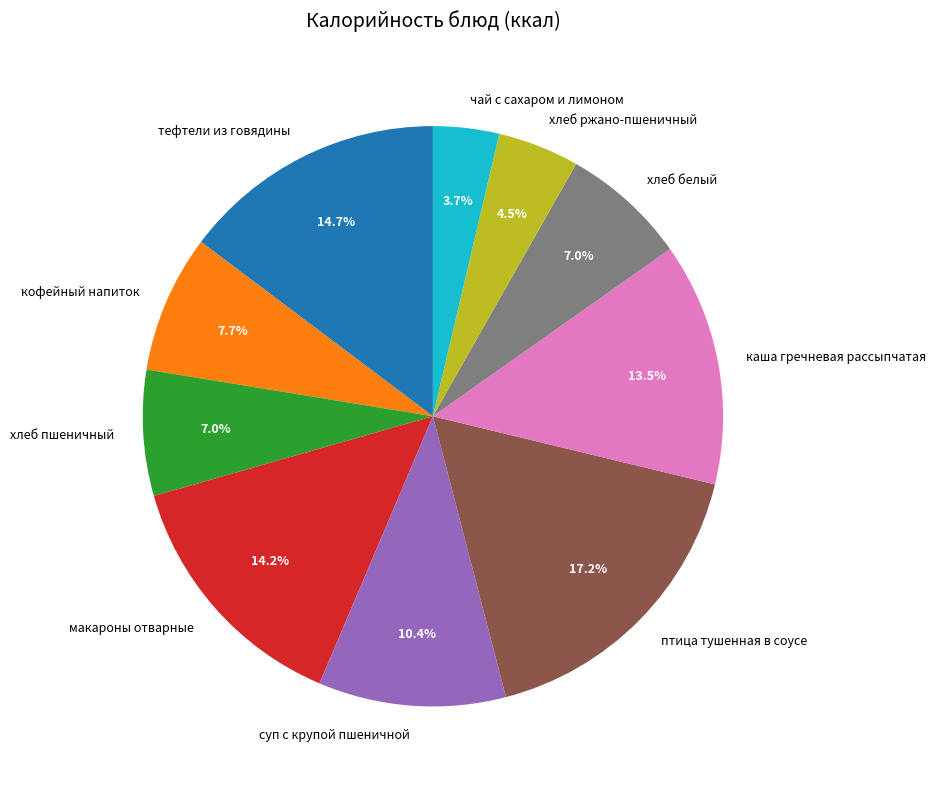

What is the smallest slice in the pie chart?

чай с сахаром и лимоном